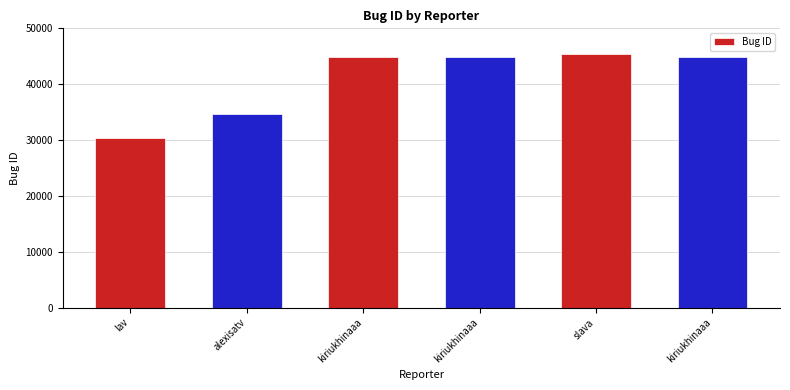

What is the average value?

40833